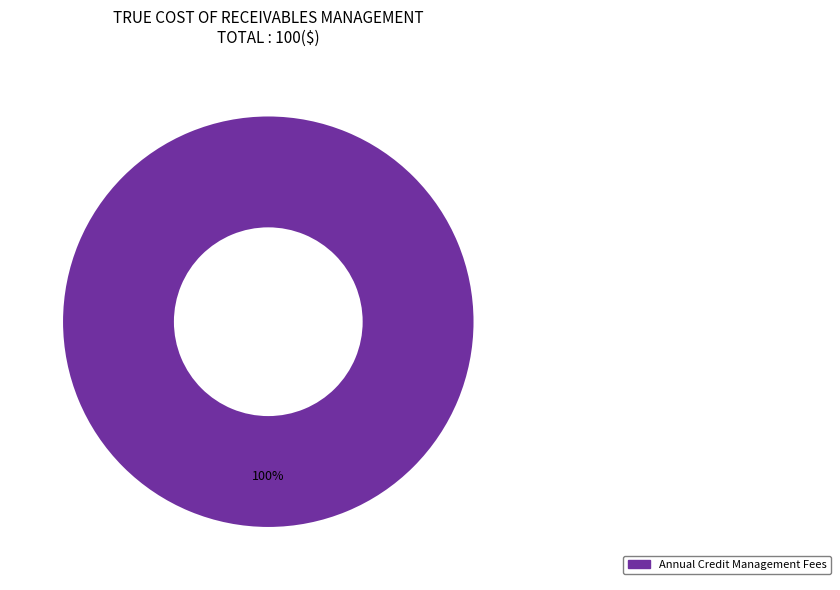

Is it true that Annual Credit Management Fees is 87% of the pie?

False